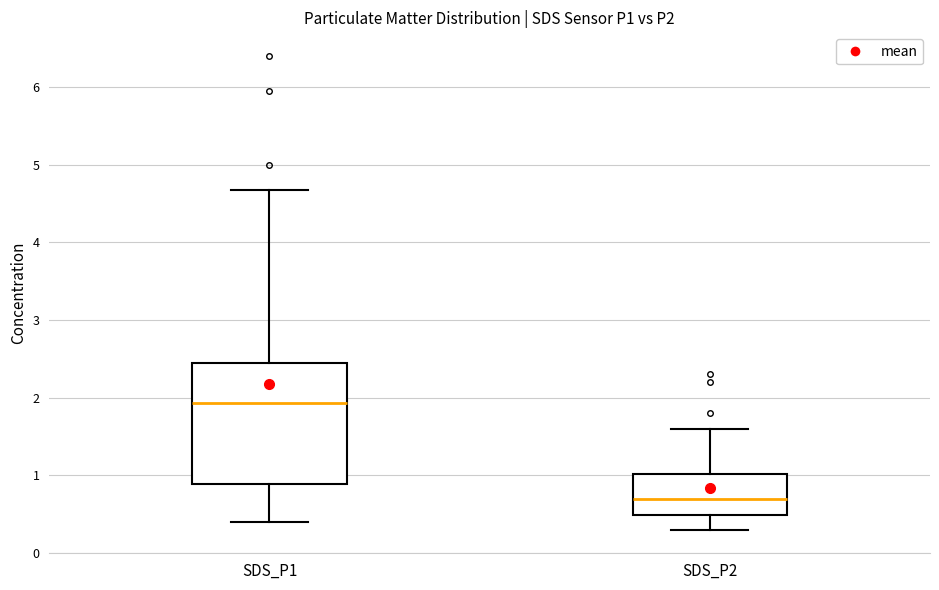

Where is the lower edge of the box for SDS_P1 on the y-axis? The values are not printed on the chart, so give them approximately, as read against the axis.

0.9